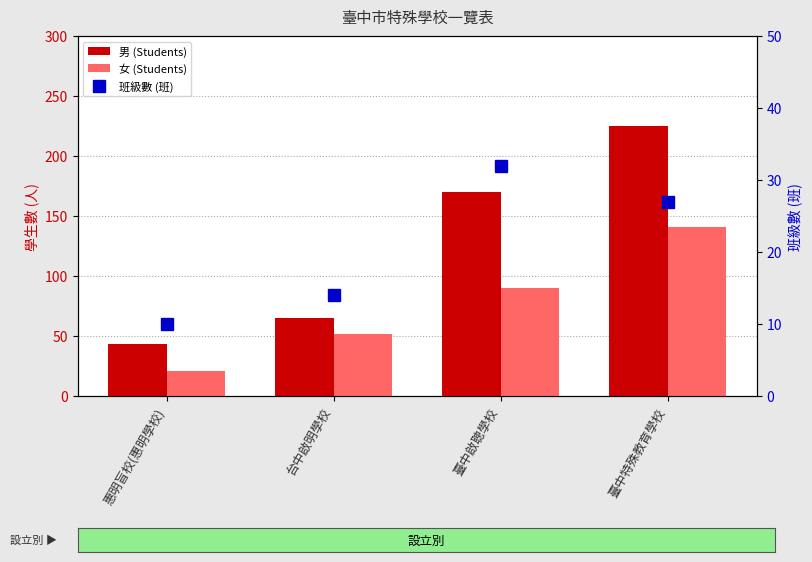

What is the average value of the 班級數 (班) series?

21